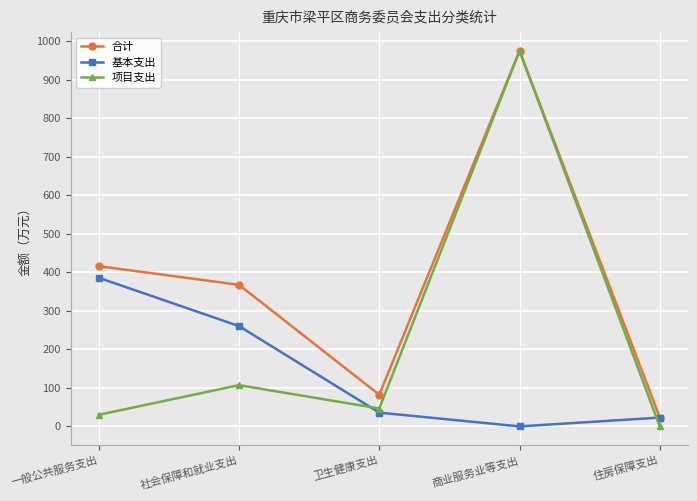

True or false: 项目支出 has a value of 974.5 at 商业服务业等支出.

True